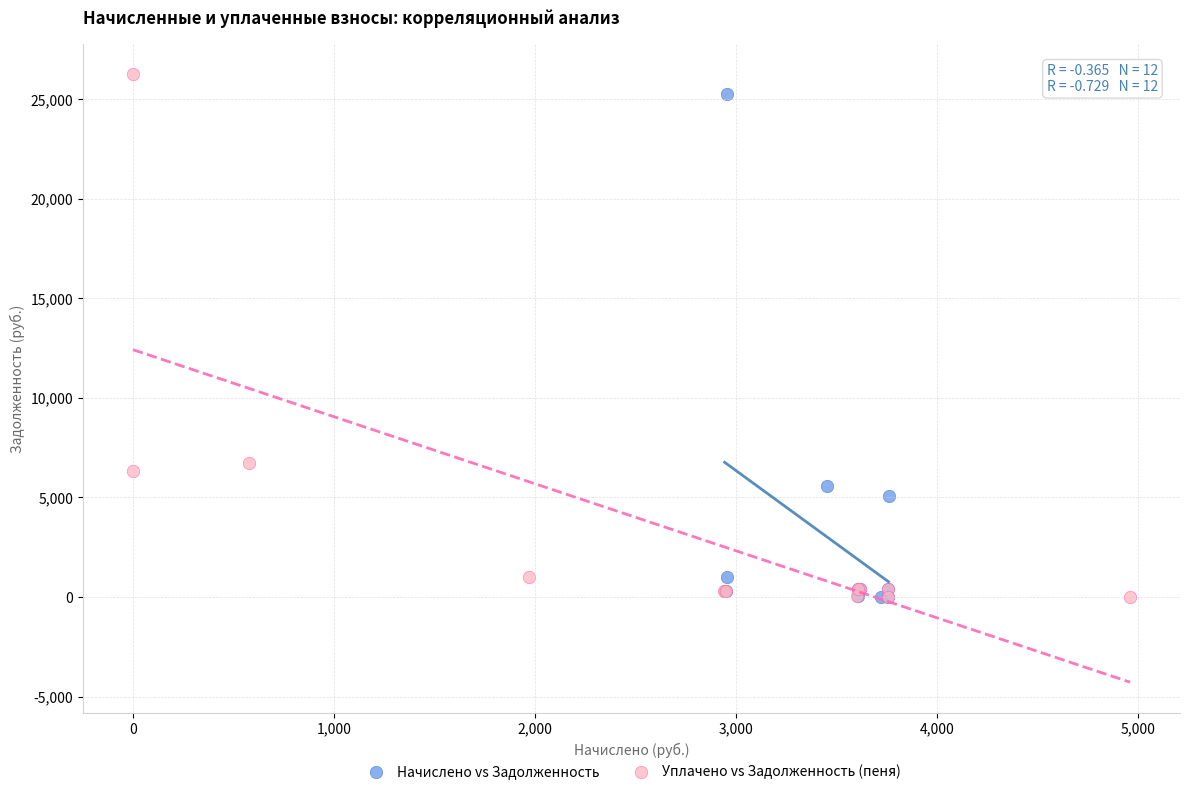

What are all the series names shown in the legend?

Начислено vs Задолженность, Уплачено vs Задолженность (пеня)